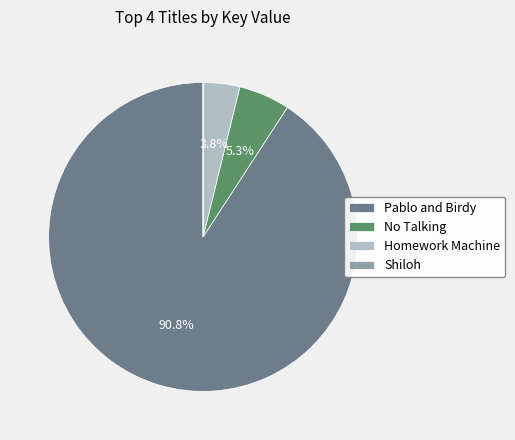

Is the sum of Pablo and Birdy and No Talking greater than half?

Yes